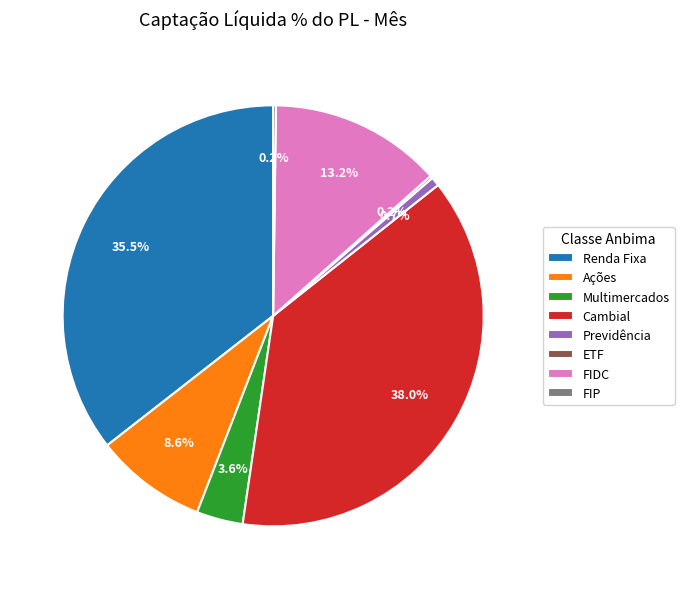

True or false: Cambial accounts for 31% of the total.

False